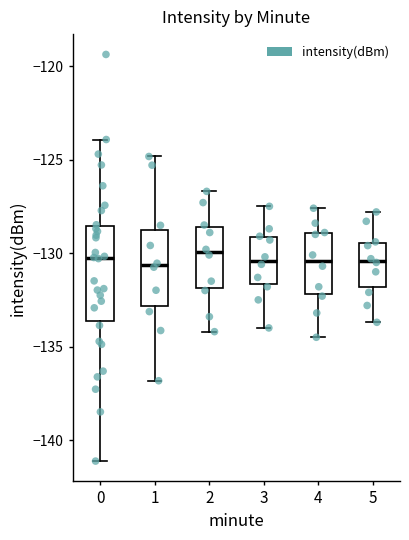

Reading left to right, read every box against the y-axis: the position of its median line, the range the box covers, and the ends of its whiskers. The values are not printed on the chart, so give them approximately, as read against the axis.

0: median -130.5, box -133.5 to -128.5, whiskers -141.0 to -124.0
1: median -130.5, box -133.0 to -129.0, whiskers -137.0 to -125.0
2: median -130.0, box -132.0 to -128.5, whiskers -134.0 to -126.5
3: median -130.5, box -131.5 to -129.0, whiskers -134.0 to -127.5
4: median -130.5, box -132.0 to -129.0, whiskers -134.5 to -127.5
5: median -130.5, box -132.0 to -129.5, whiskers -133.5 to -128.0